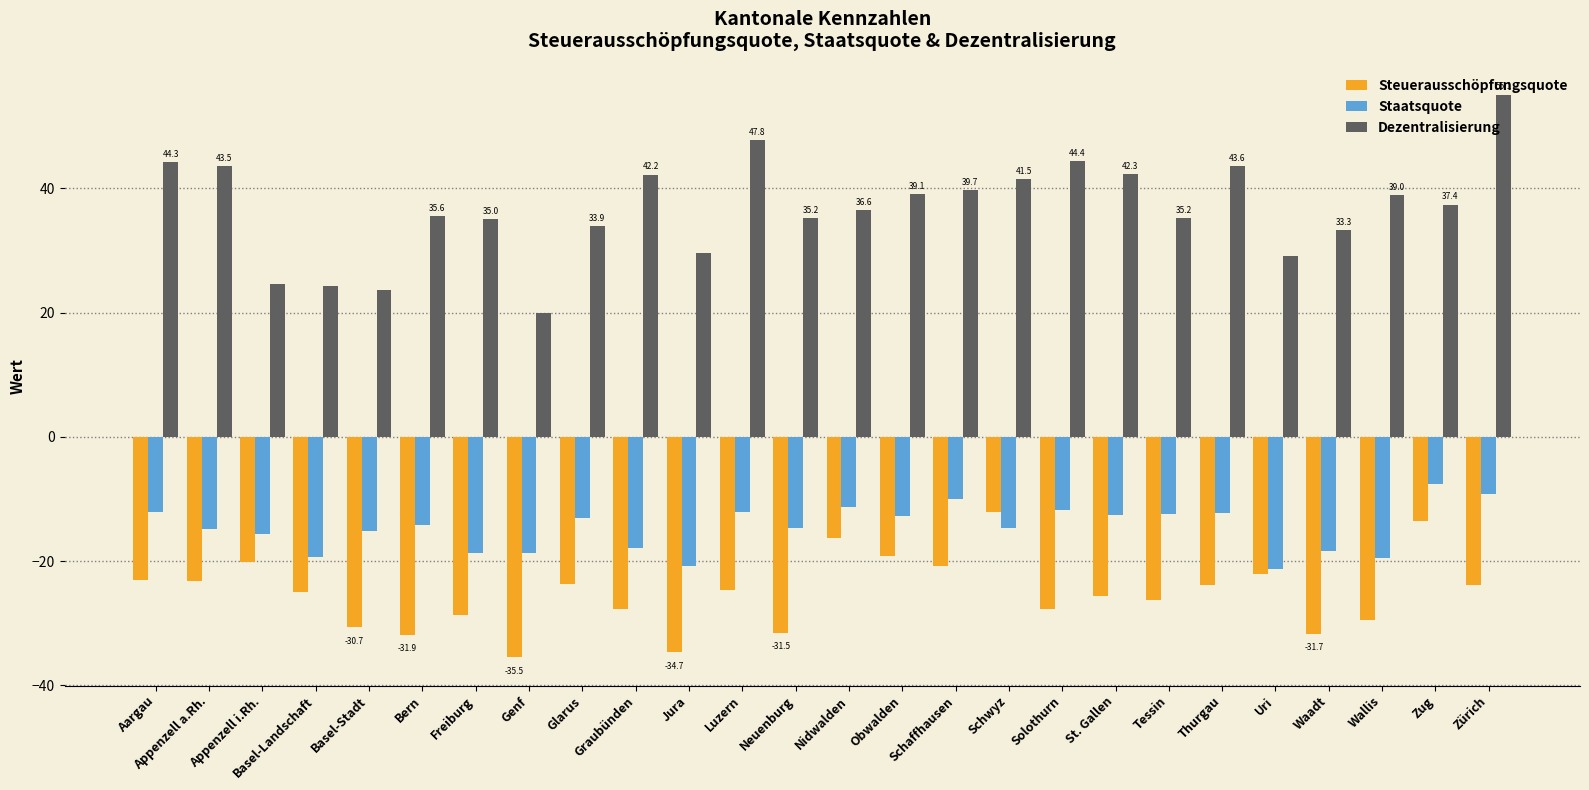

How many data points in Dezentralisierung are less than 37?

13